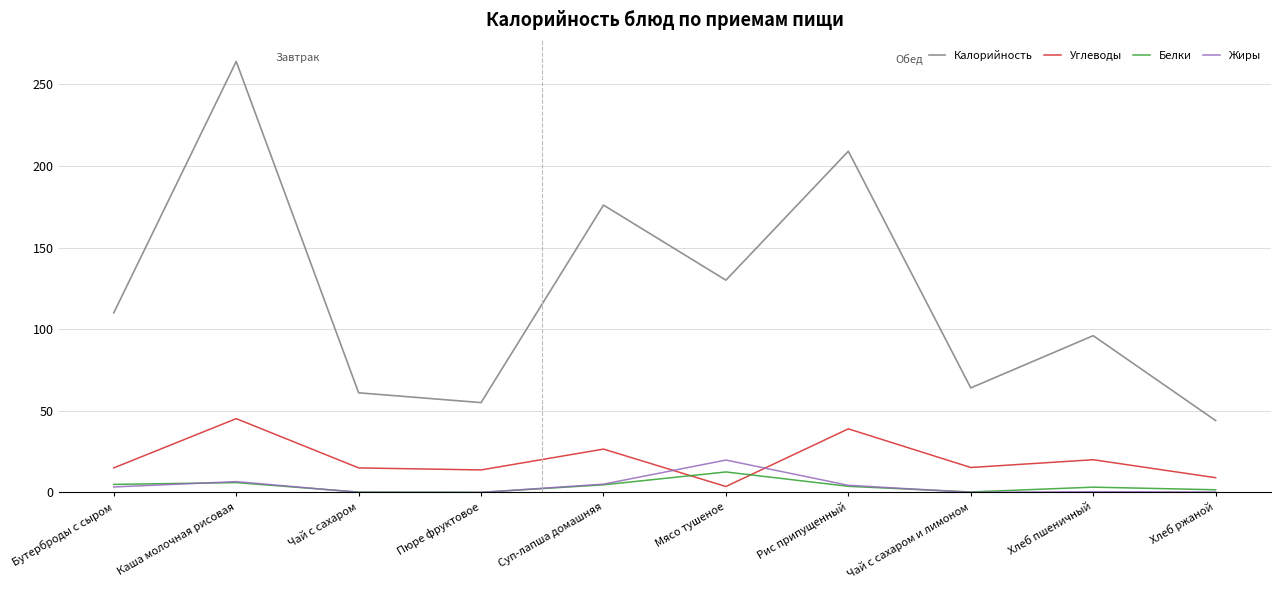

At which category does Углеводы reach its first local peak?

Каша молочная рисовая